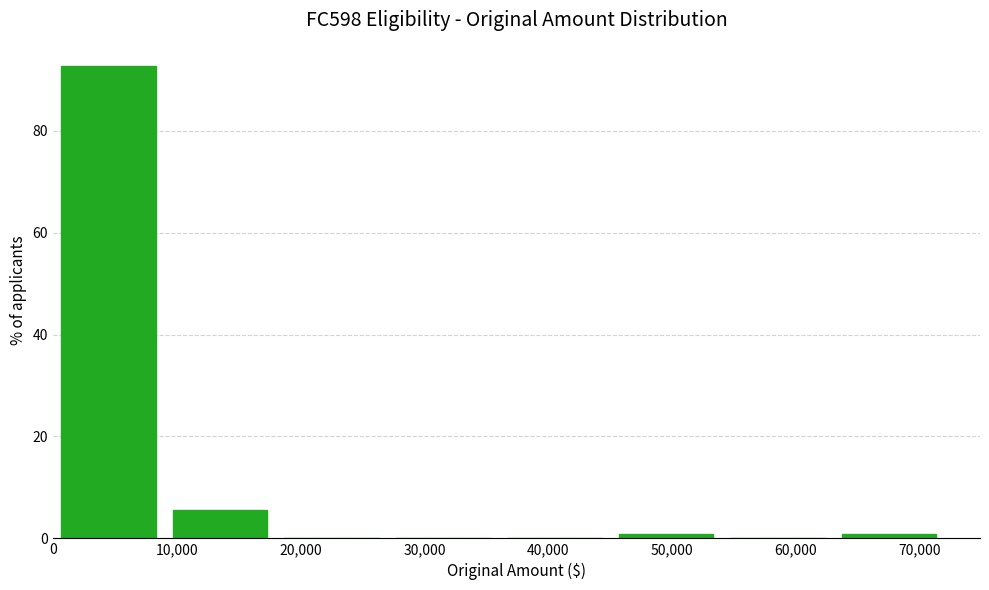

What is the height of the bar covering 0 to 9000 on the x-axis? The values are not printed on the chart, so give them approximately, as read against the axis.

92